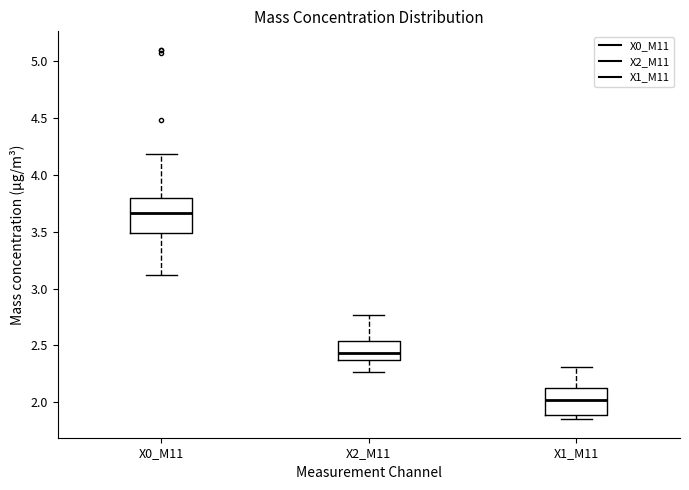

Reading left to right, read every box against the y-axis: the position of its median line, the range the box covers, and the ends of its whiskers. The values are not printed on the chart, so give them approximately, as read against the axis.

X0_M11: median 3.65, box 3.50 to 3.80, whiskers 3.10 to 4.20
X2_M11: median 2.45, box 2.35 to 2.55, whiskers 2.25 to 2.75
X1_M11: median 2.00, box 1.90 to 2.15, whiskers 1.85 to 2.30